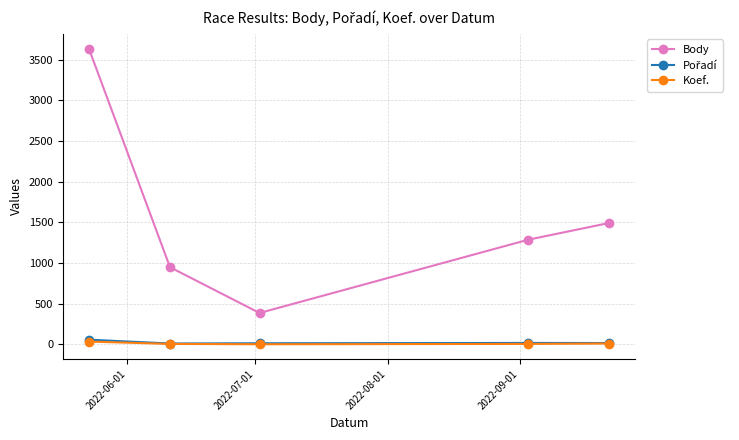

What is the greatest value displayed?

3636